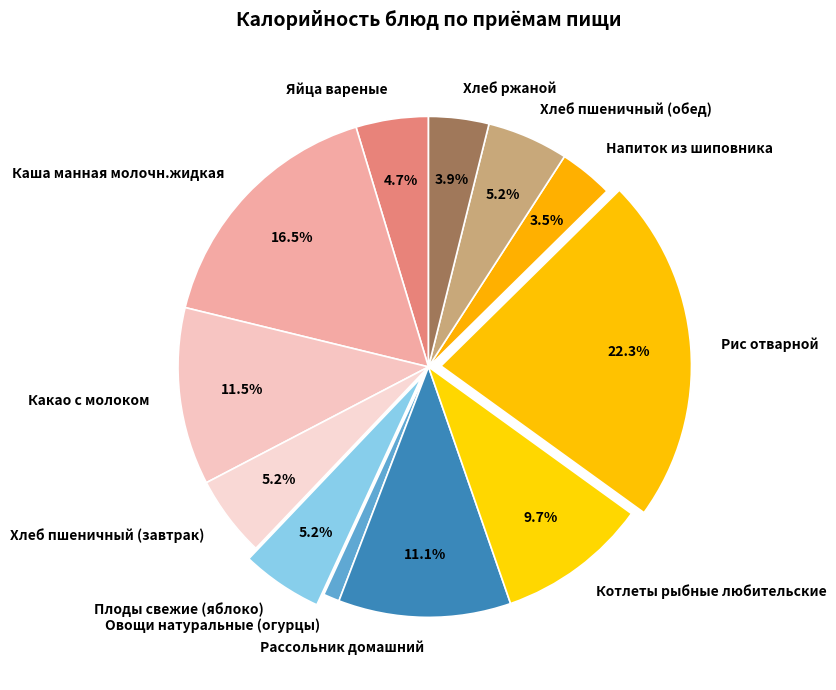

True or false: Хлеб пшеничный (обед) accounts for 5% of the total.

True